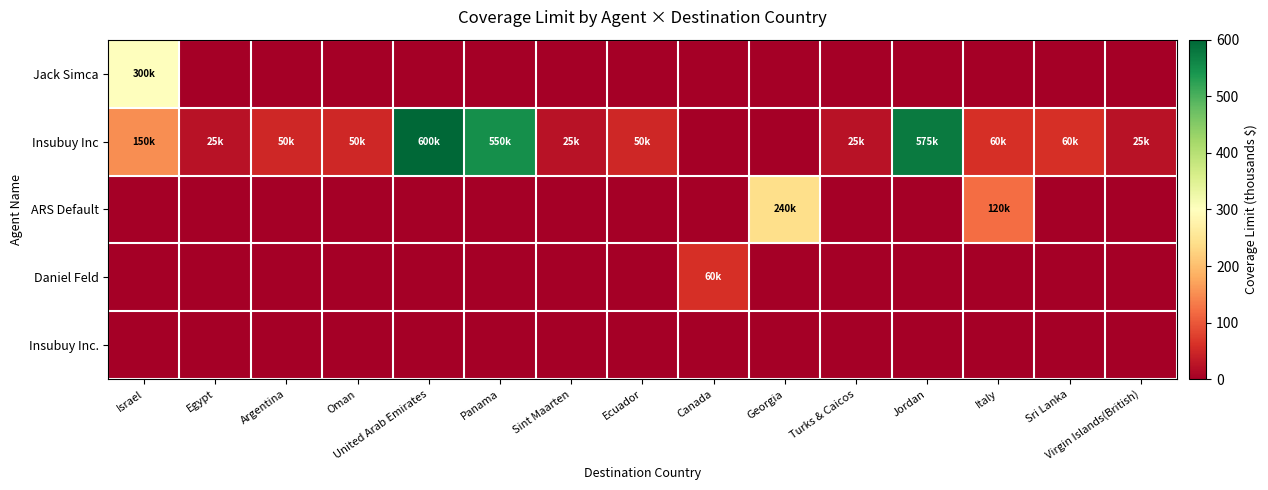

Which series changed the most between Argentina and Georgia?

ARS Default